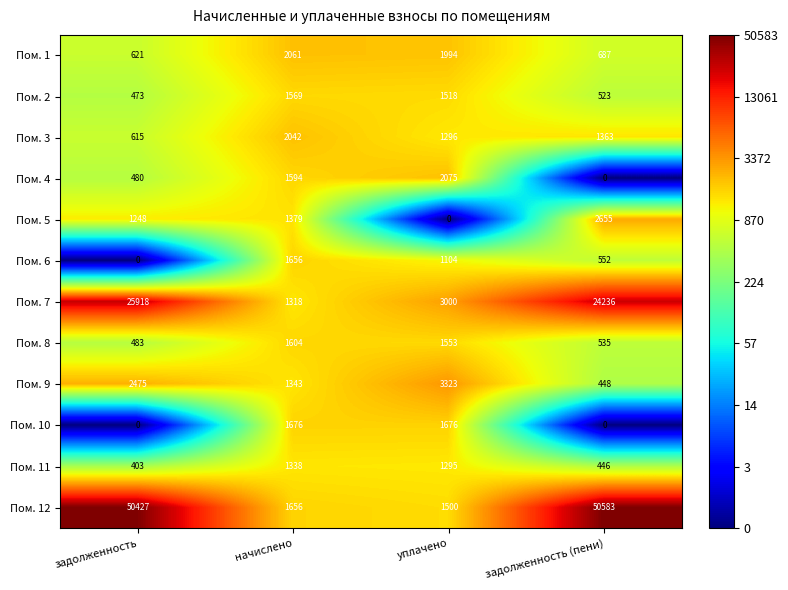

What is the average value of the Пом. 3 series?

1329